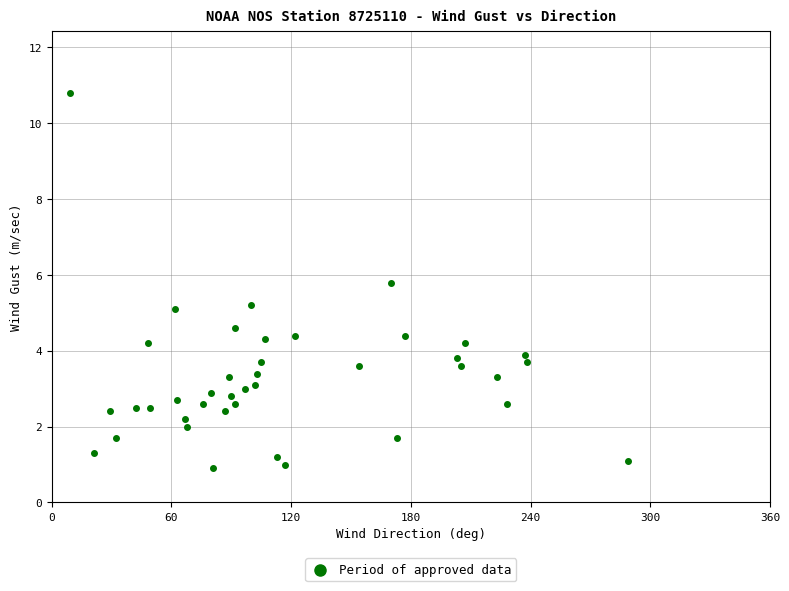

What is the range of Y values (max minus min)?

9.9